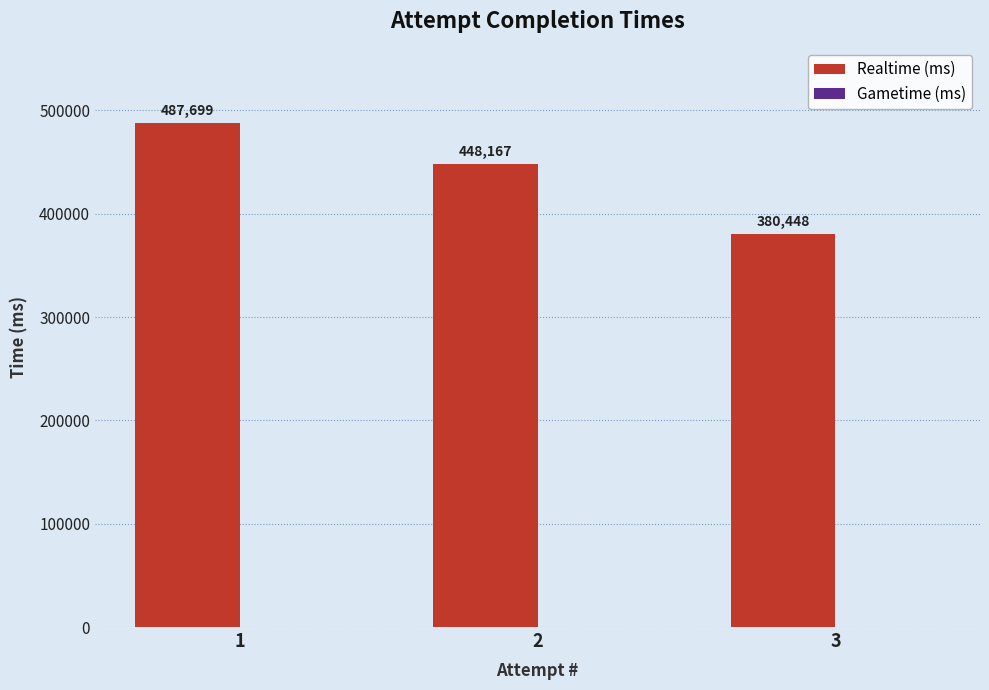

What is the value of the 1st bar from the left?

487699